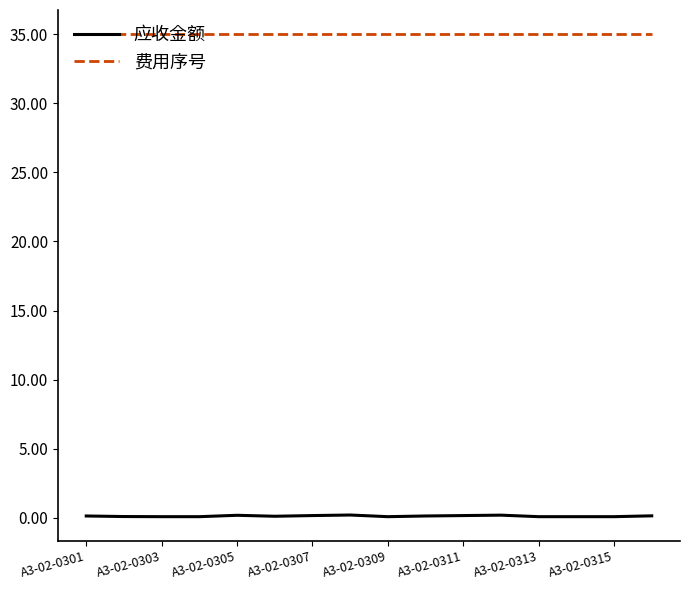

What is the average value of the 应收金额 series?

0.1